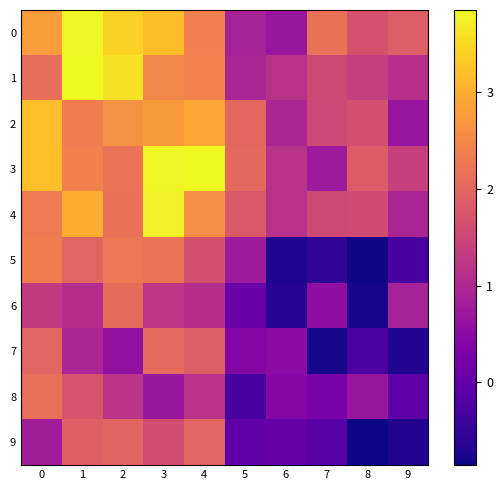

At which category is the sum across all series the highest?

3